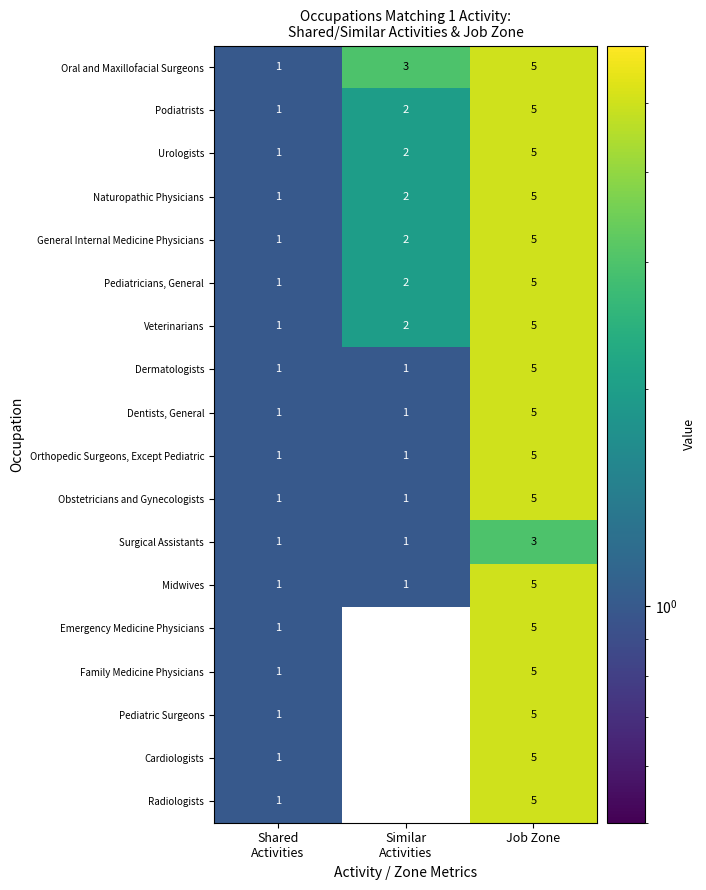

How many values in Emergency Medicine Physicians are above zero?

2